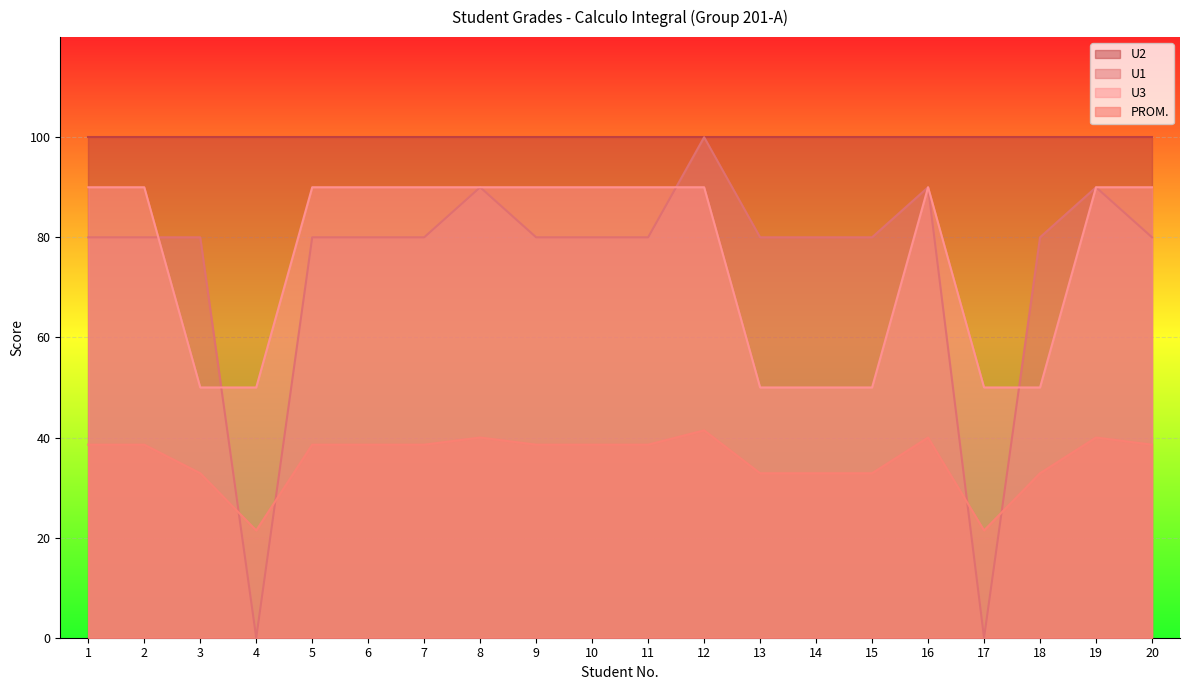

After their last crossing, which series has the higher values: U1 or PROM.?

U1